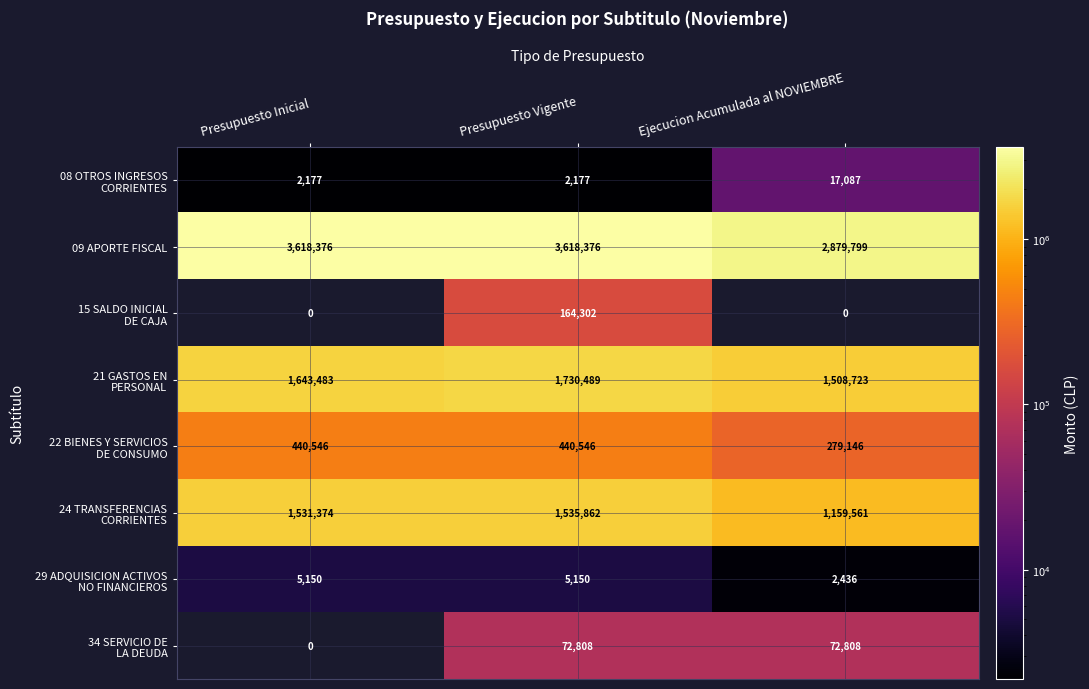

Which series has the largest range (max minus min)?

09 APORTE FISCAL